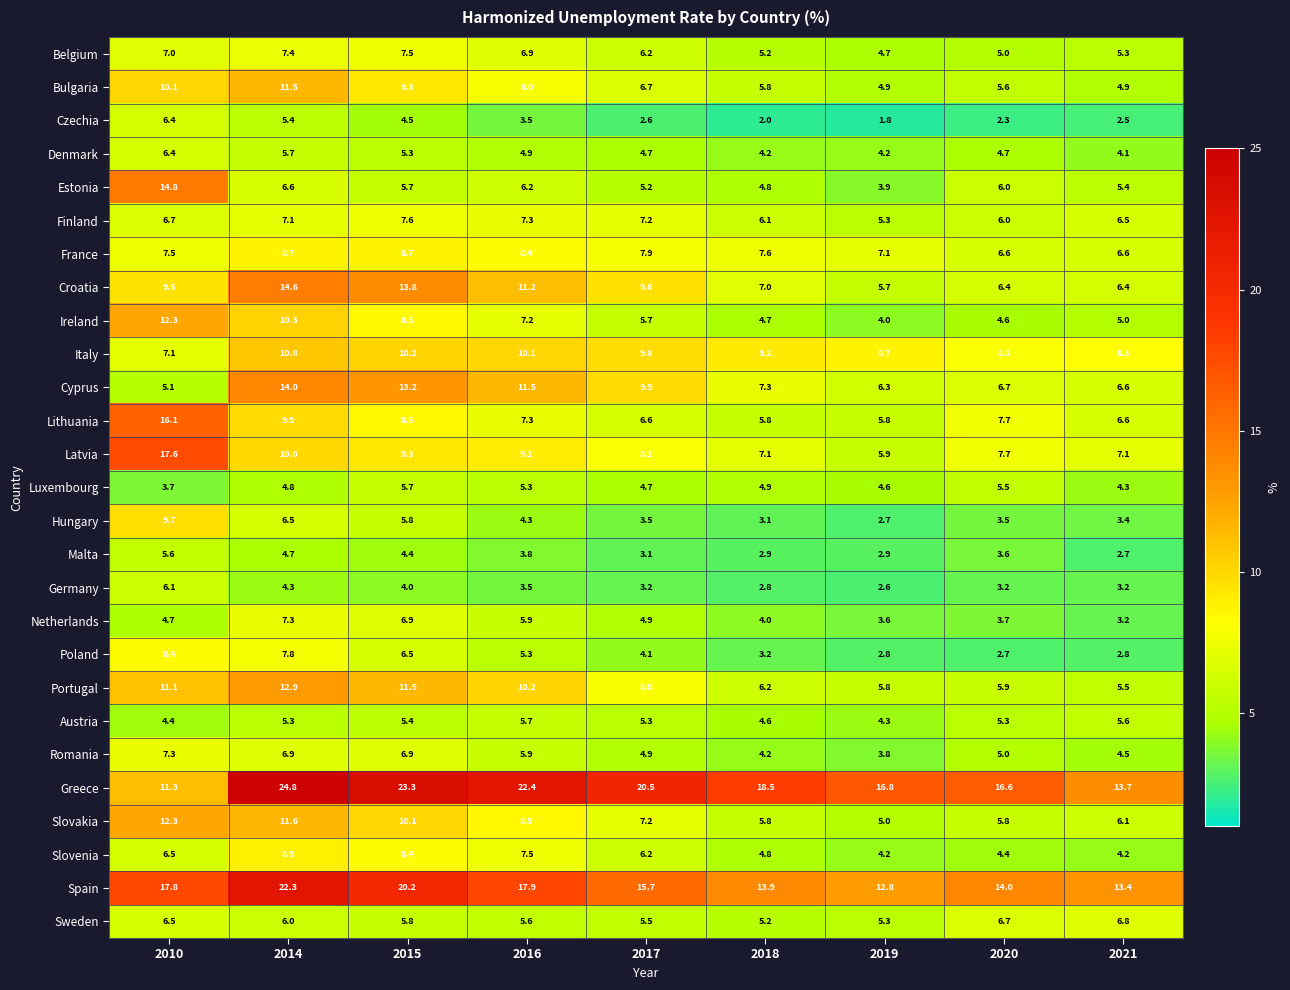

True or false: Spain has a value of 30.5 at 2015.

False